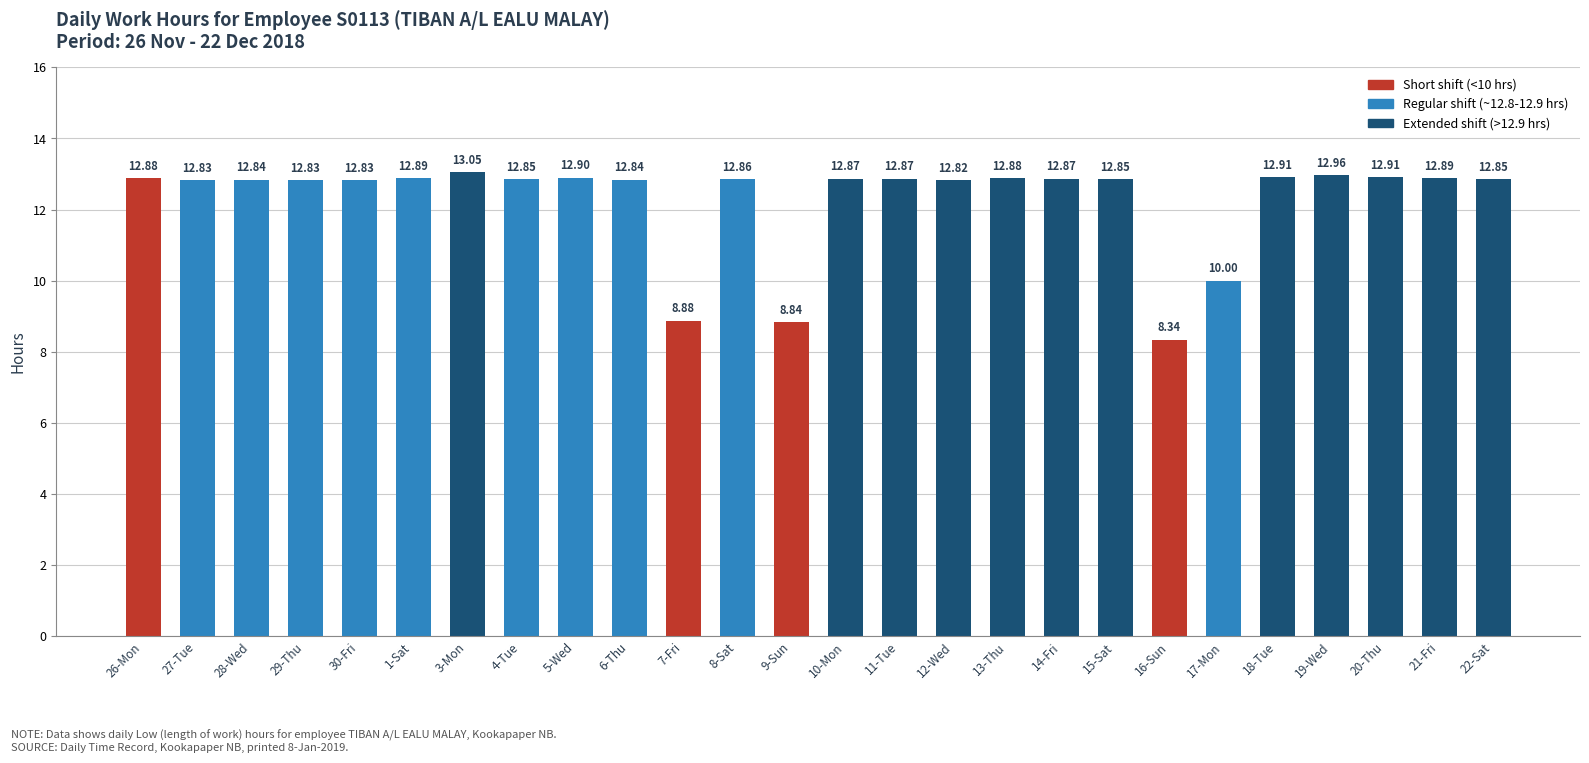

Which has a higher value, 20-Thu or 5-Wed?

20-Thu